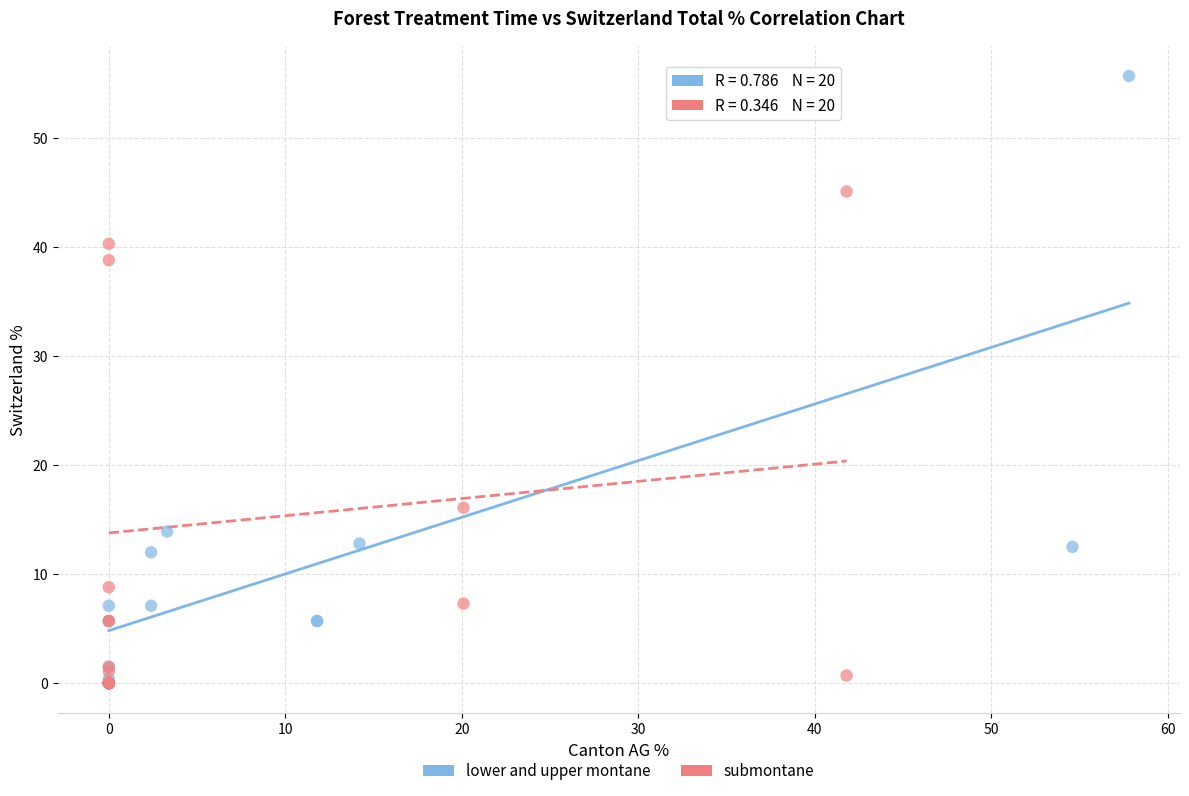

What are all the series names shown in the legend?

lower and upper montane, submontane